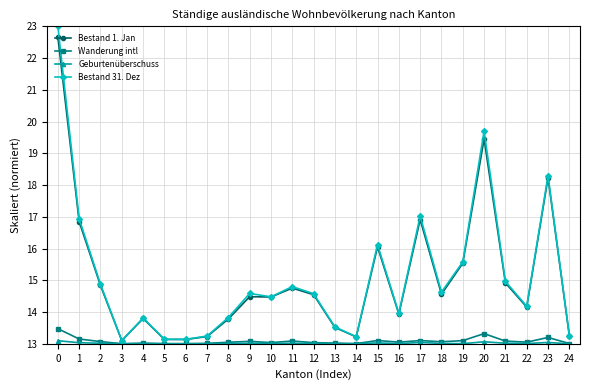

What is the difference between the maximum and minimum values in the Bestand 1. Jan series?

9.6